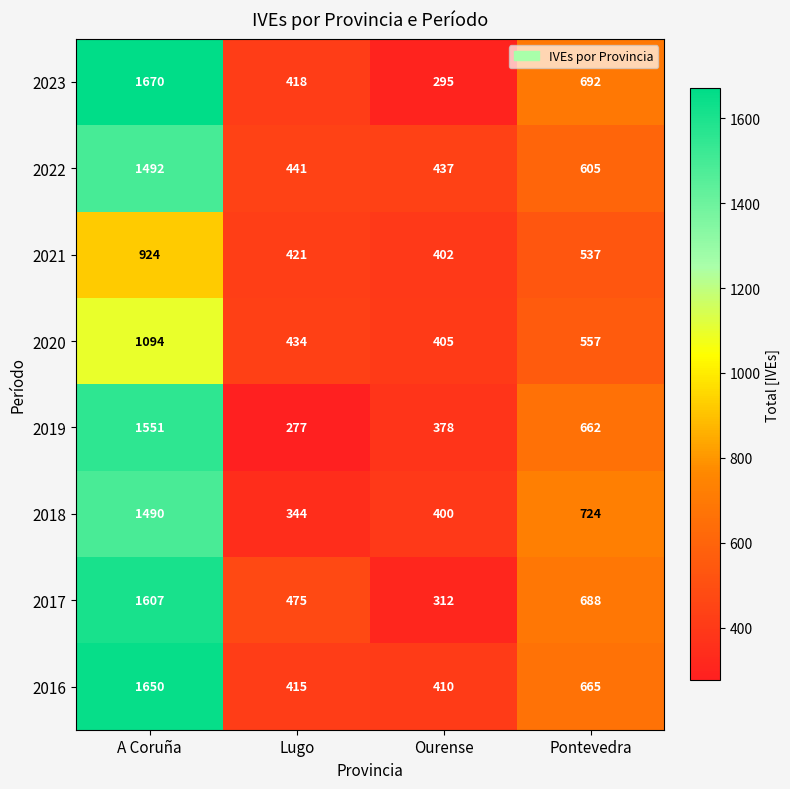

What is the total value across all series at Pontevedra?

5130